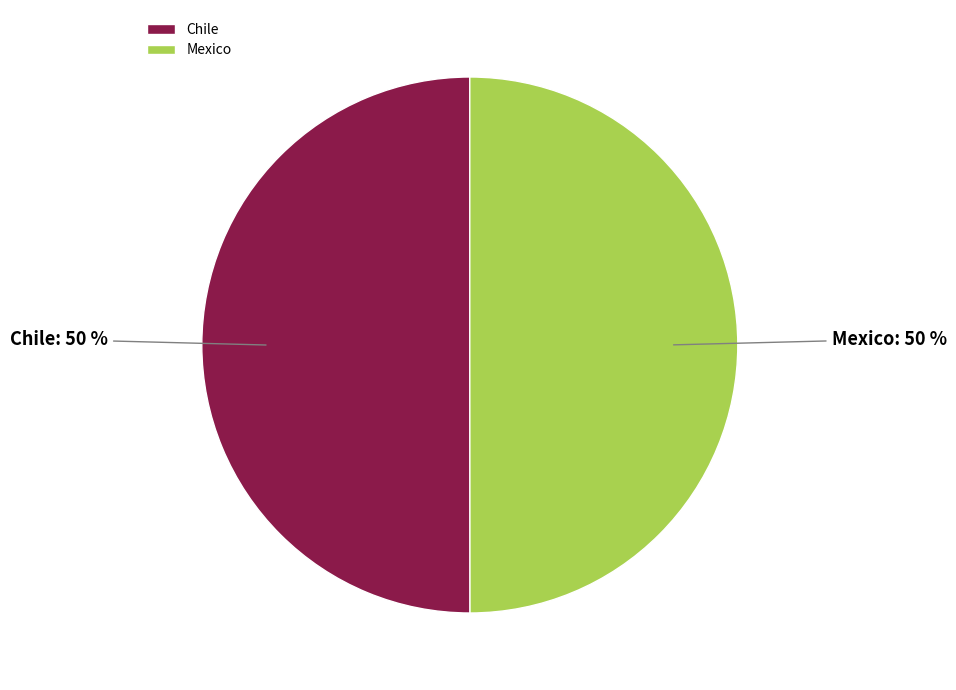

Approximately how many times larger is the value at Mexico compared to Chile?

1.0